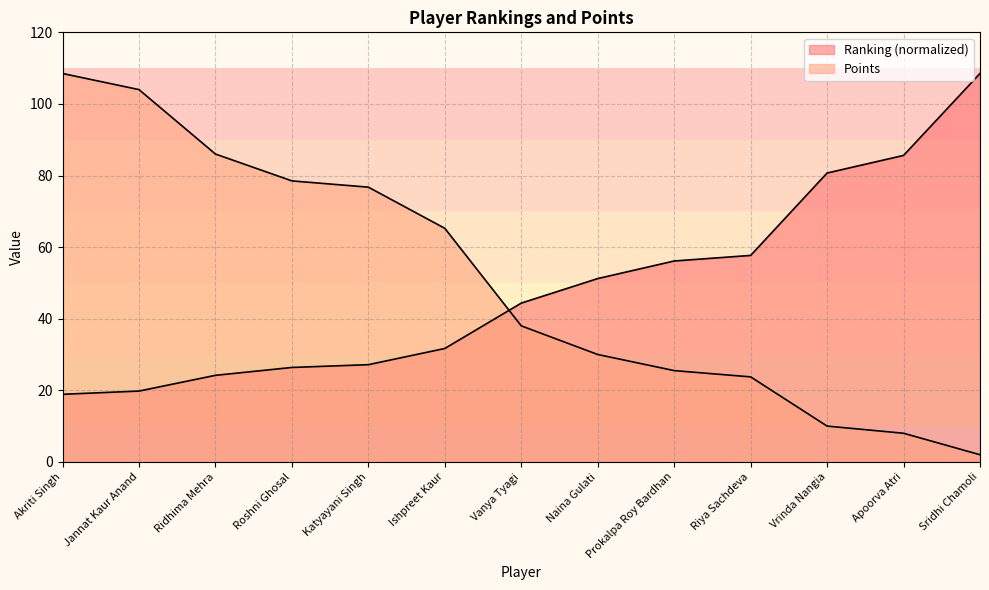

Reading left to right, extract all data points from this chart.

Ranking: 18.9	19.8	24.2	26.4	27.2	31.7	44.4	51.2	56.1	57.7	80.7	85.6	108.5
Points: 108.5	104.0	86.0	78.5	76.8	65.2	38.0	30.0	25.5	23.8	10.0	8.0	2.0